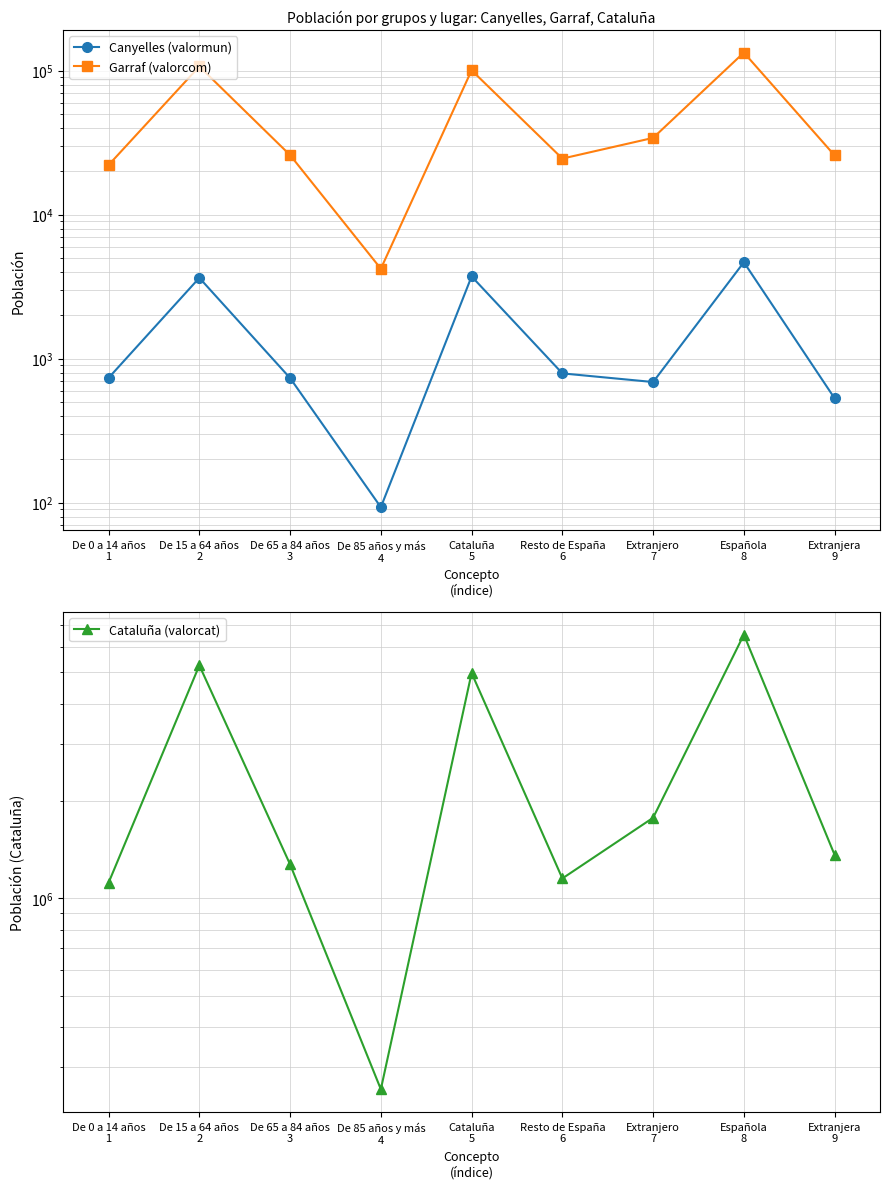

In Cataluña (valorcat), how many points are higher than both neighbors (excluding endpoints)?

3